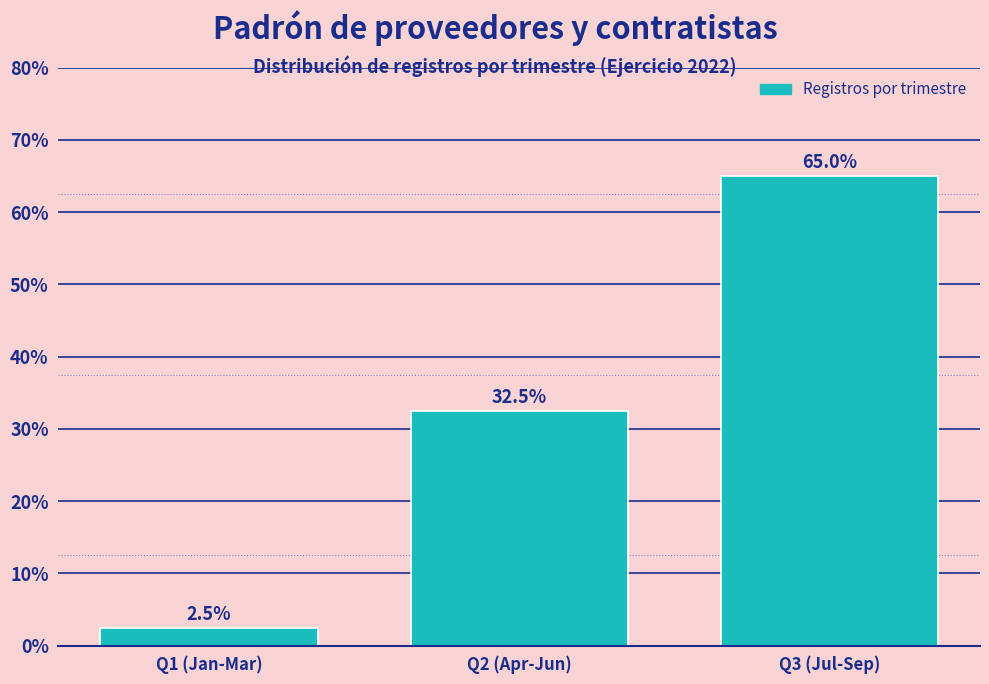

Reading left to right, list all the values displayed in this chart.

2.5	32.5	65.0